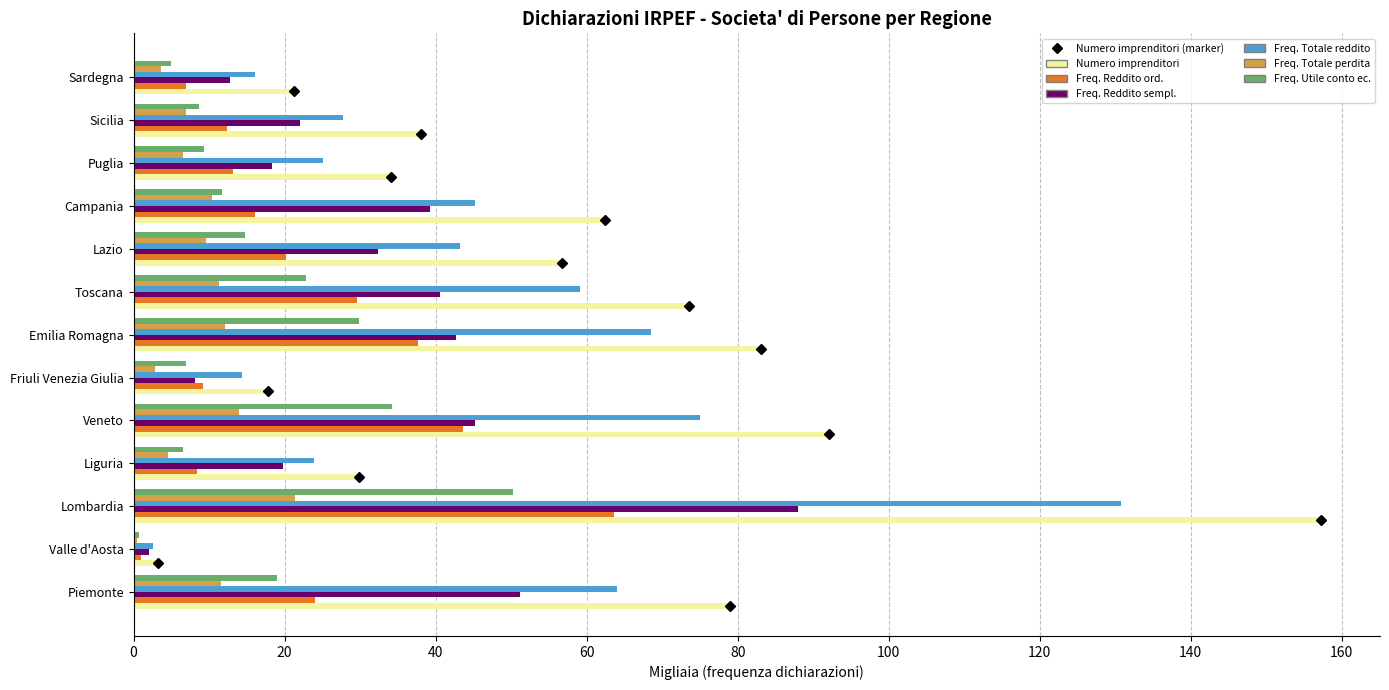

At which label does Freq. Reddito sempl. reach its peak?

Lombardia